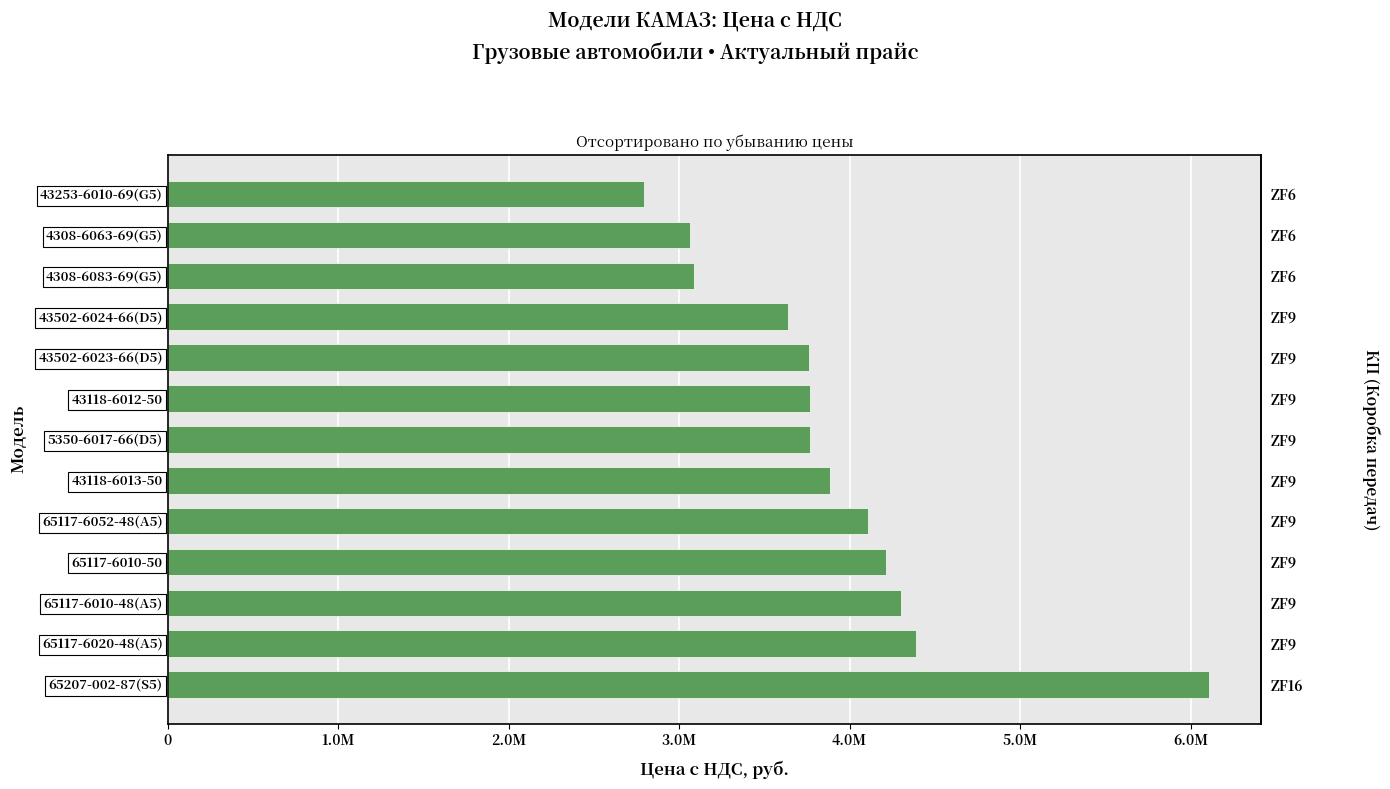

Count the number of data series in this chart.

1